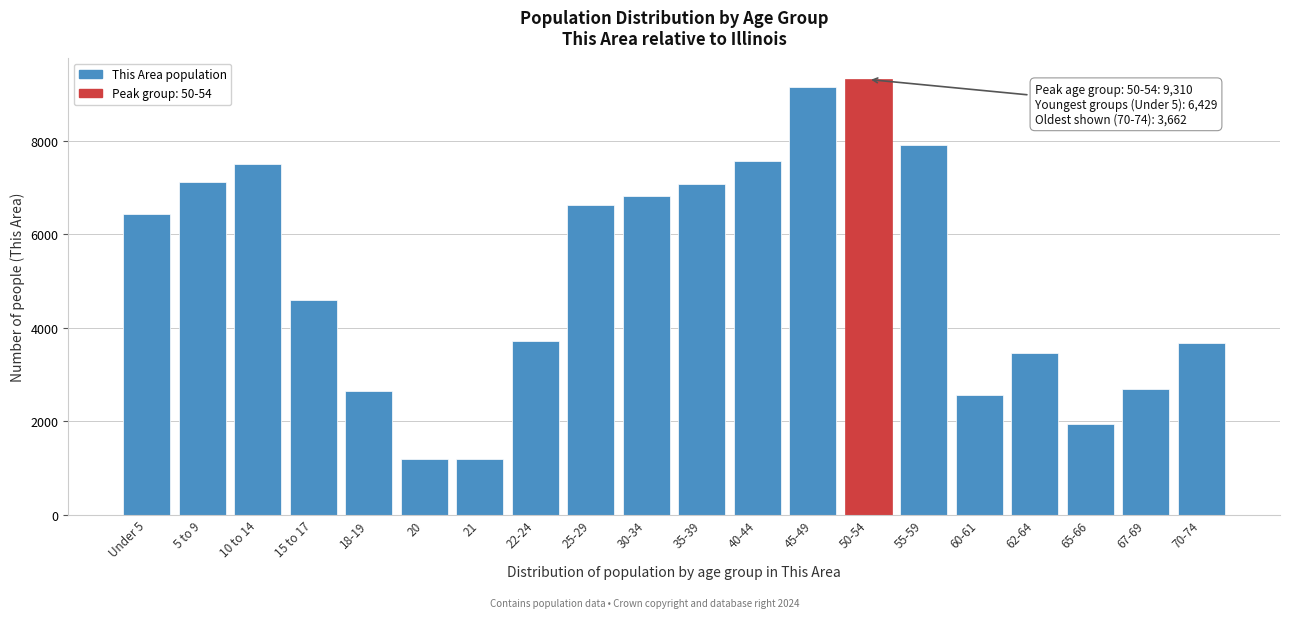

What is the sum of the values at 45-49 and 60-61?

11718